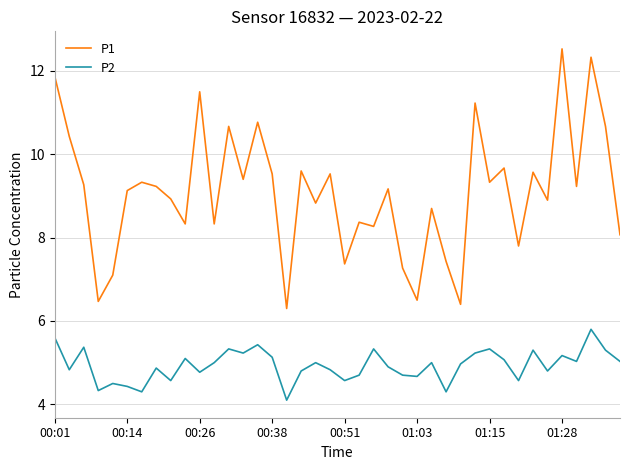

What is the difference between the maximum and minimum values in the P2 series?

1.7